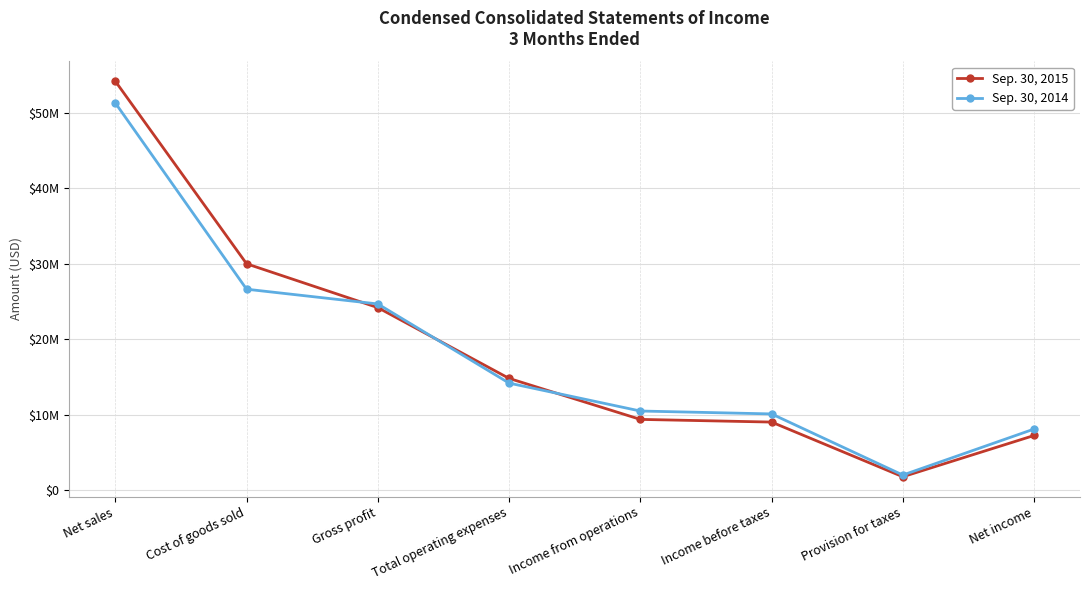

At how many categories does at least one series exceed 15830281?

3